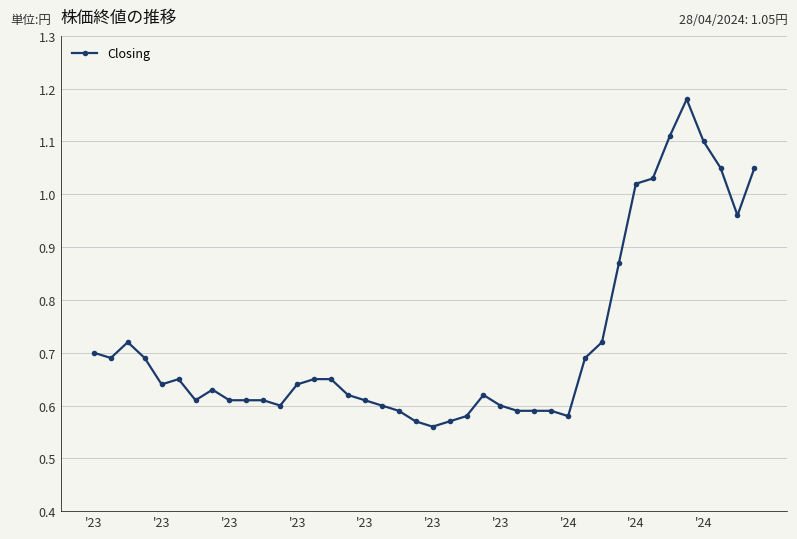

What is the difference between the second highest and second lowest values?

0.5